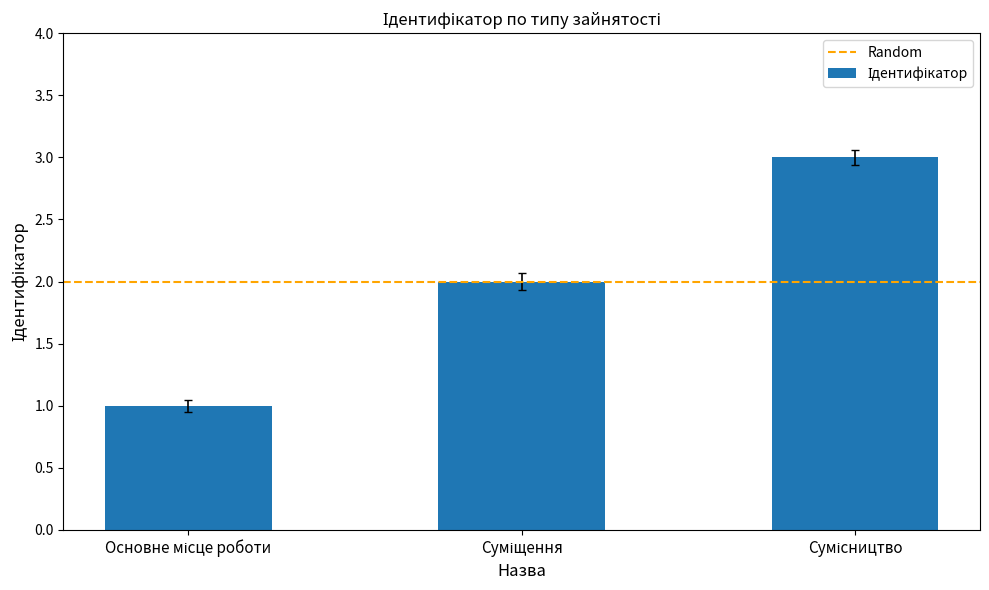

How many bars are there in total?

3